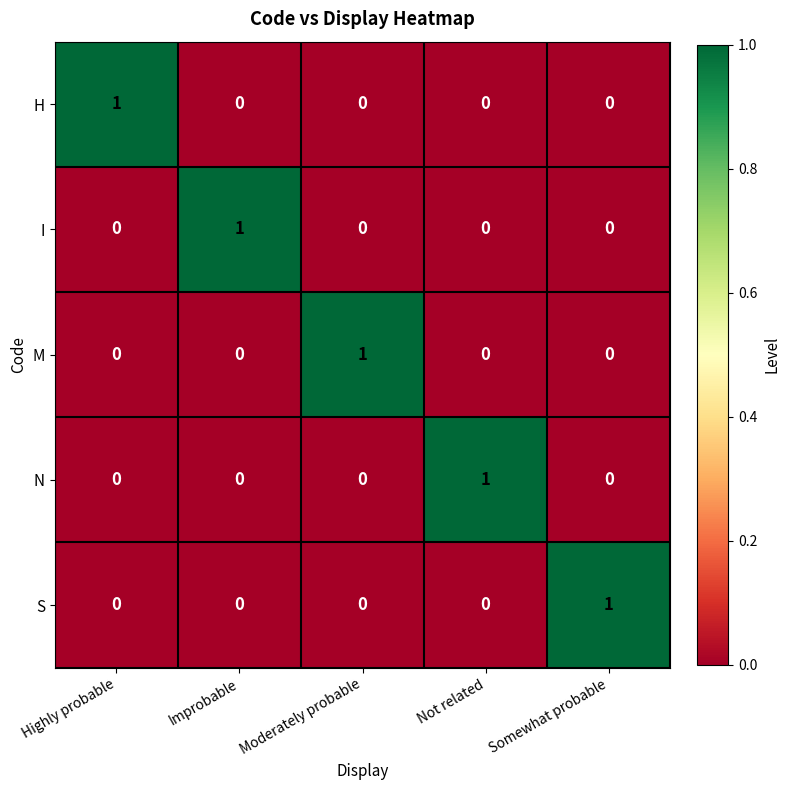

Reading left to right, list all the values displayed in this chart.

H: 1	0	0	0	0
I: 0	1	0	0	0
M: 0	0	1	0	0
N: 0	0	0	1	0
S: 0	0	0	0	1